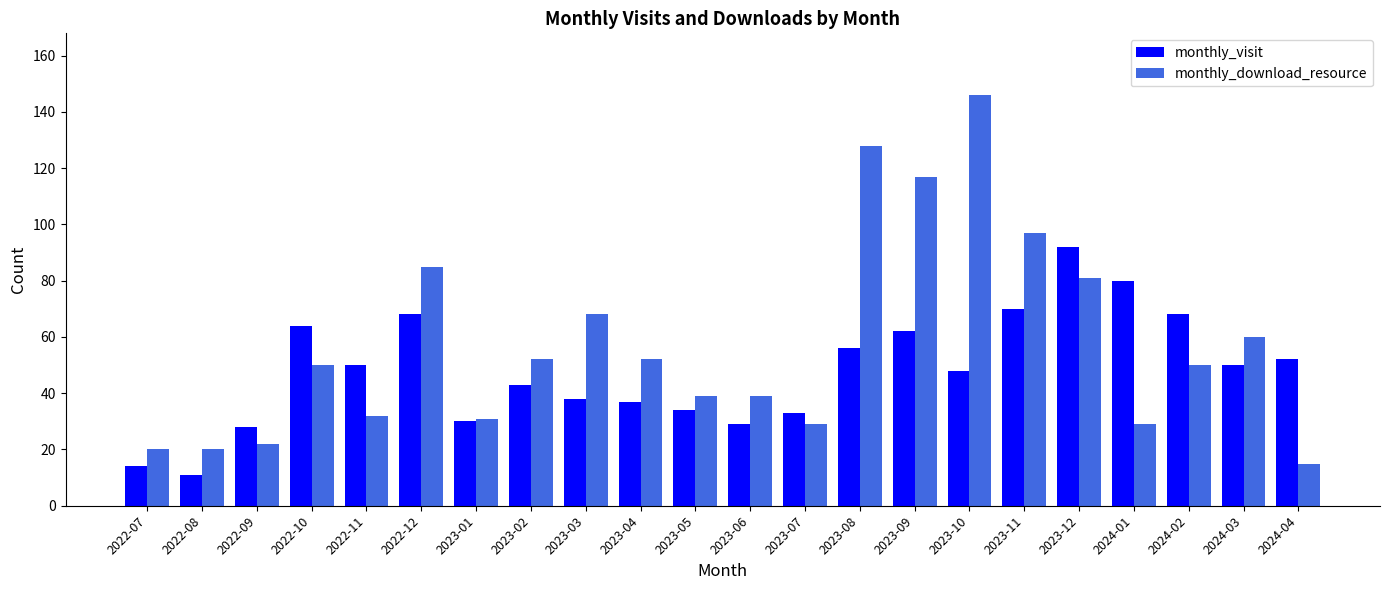

Rank the series at 2023-08 from lowest to highest value.

monthly_visit, monthly_download_resource